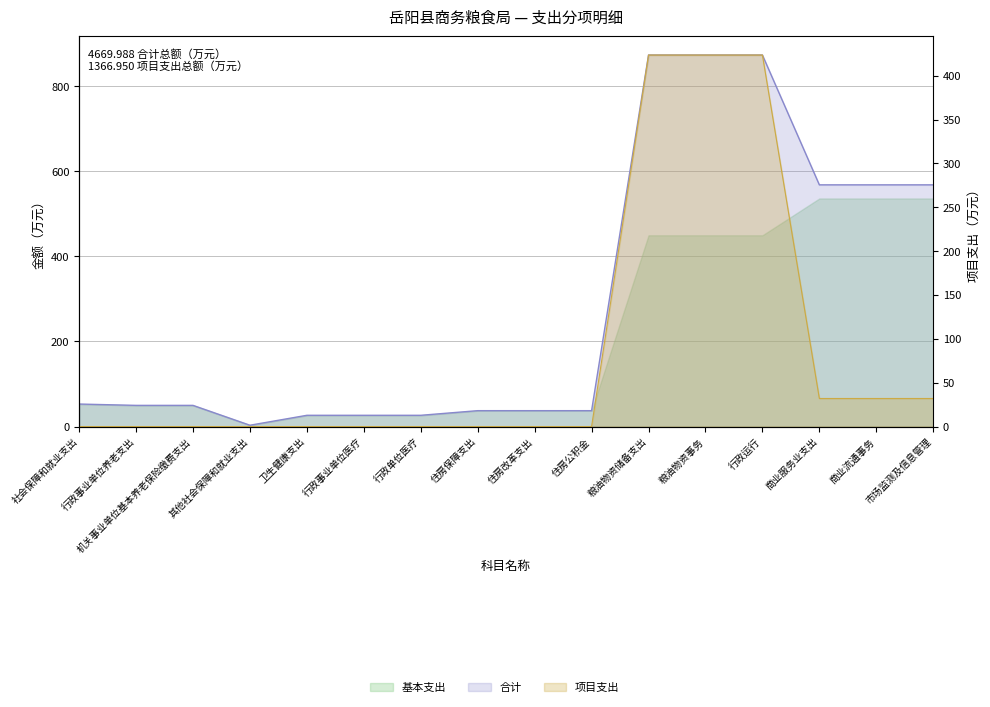

True or false: 项目支出 has more than 1 interior local peaks.

False